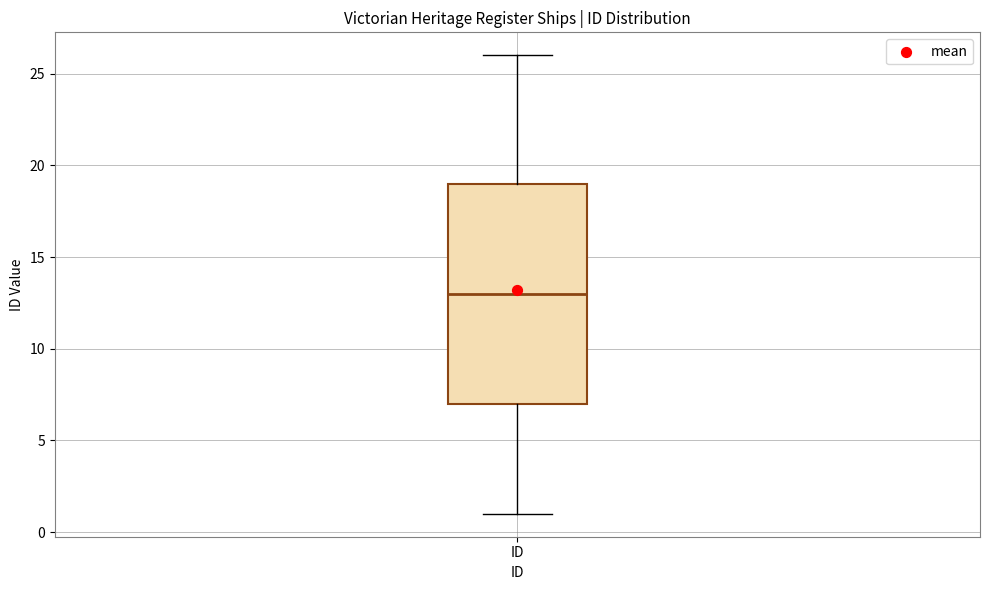

Where is the lower edge of the box for ID on the y-axis? The values are not printed on the chart, so give them approximately, as read against the axis.

7